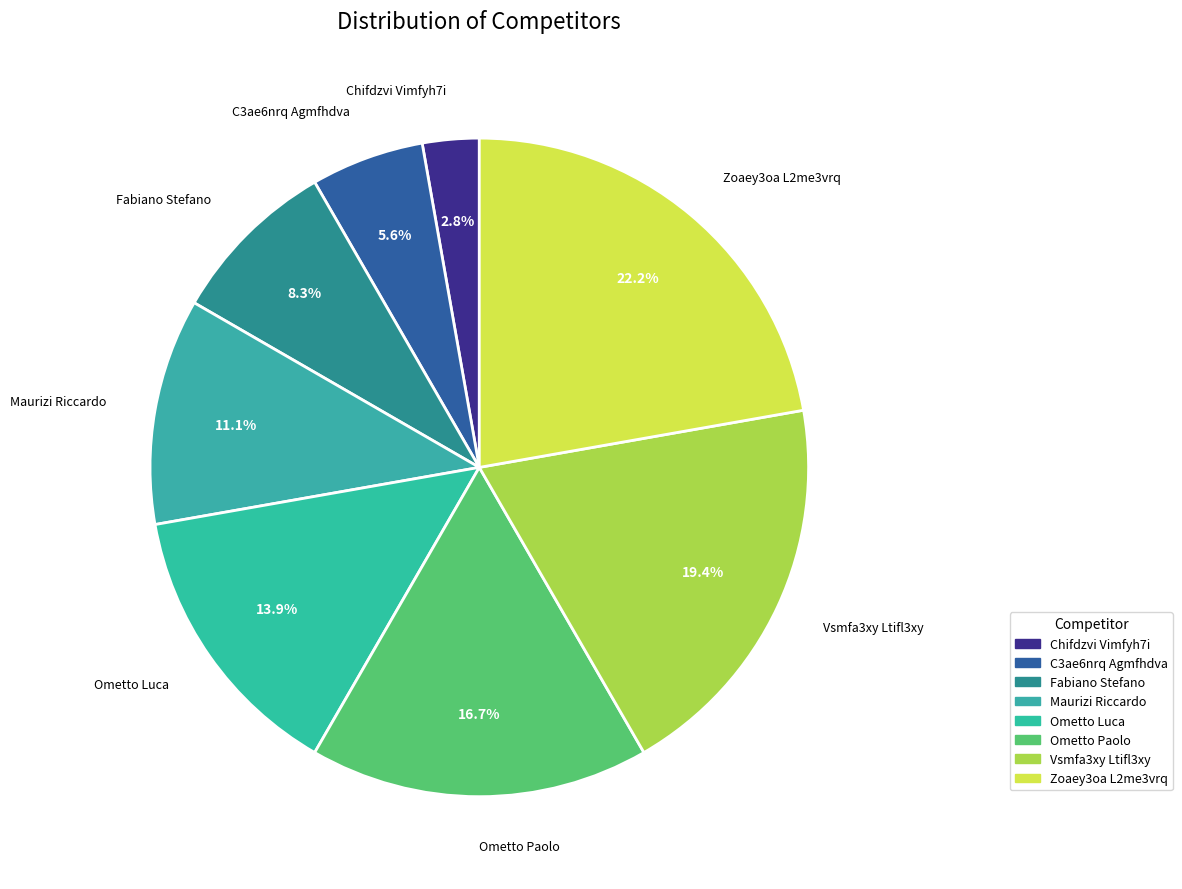

Combined, do Fabiano Stefano and Vsmfa3xy Ltifl3xy account for over 50%?

No